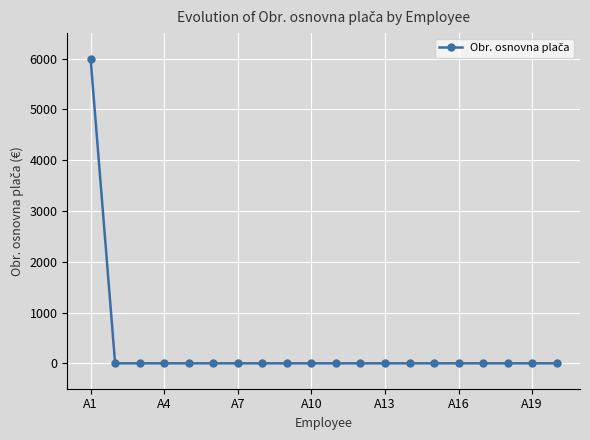

How many lines are shown in the chart?

1